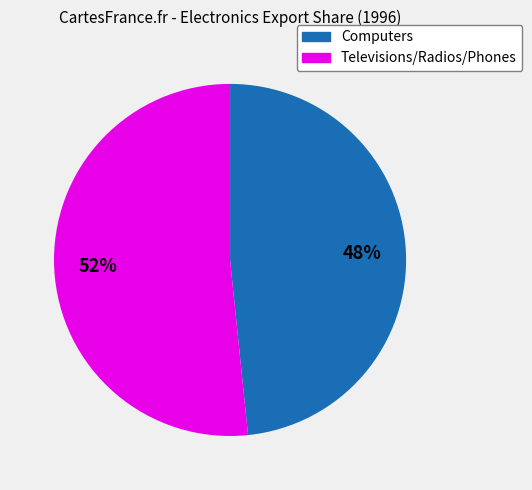

Combined, do Computers and Televisions/Radios/Phones account for over 50%?

Yes